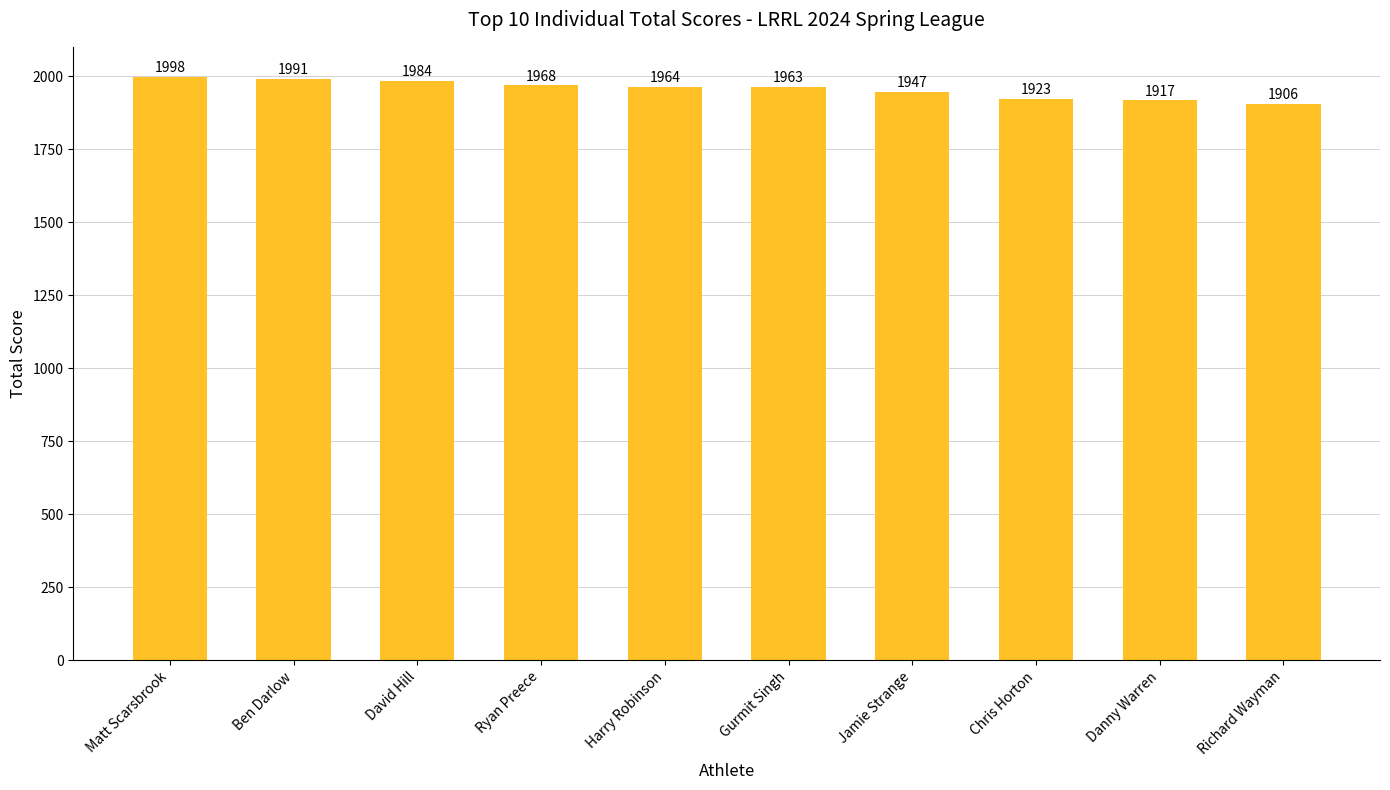

Where is the data nearest to the value 1952?

Jamie Strange